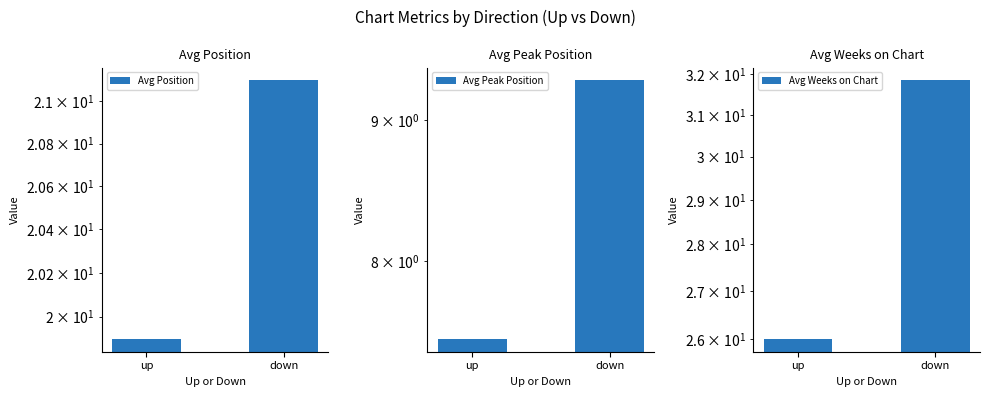

List the series in order of their overall mean, lowest first.

Avg Peak Position, Avg Position, Avg Weeks on Chart